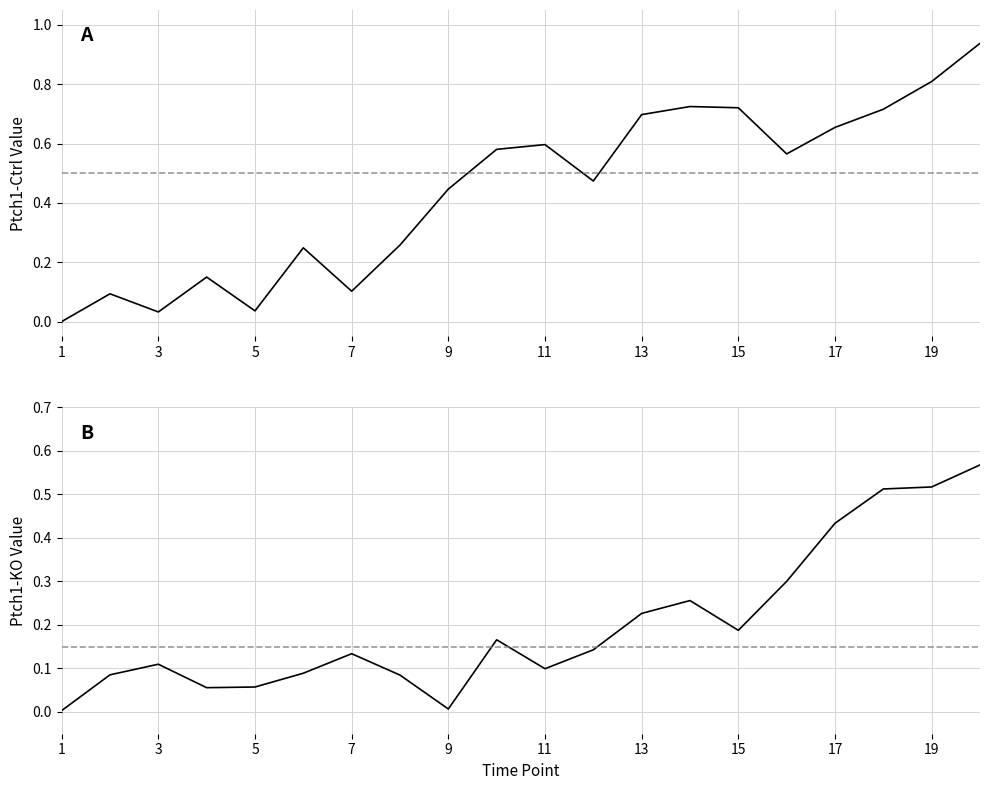

Between 13 and 19, which series saw the biggest shift?

Ptch1-KO